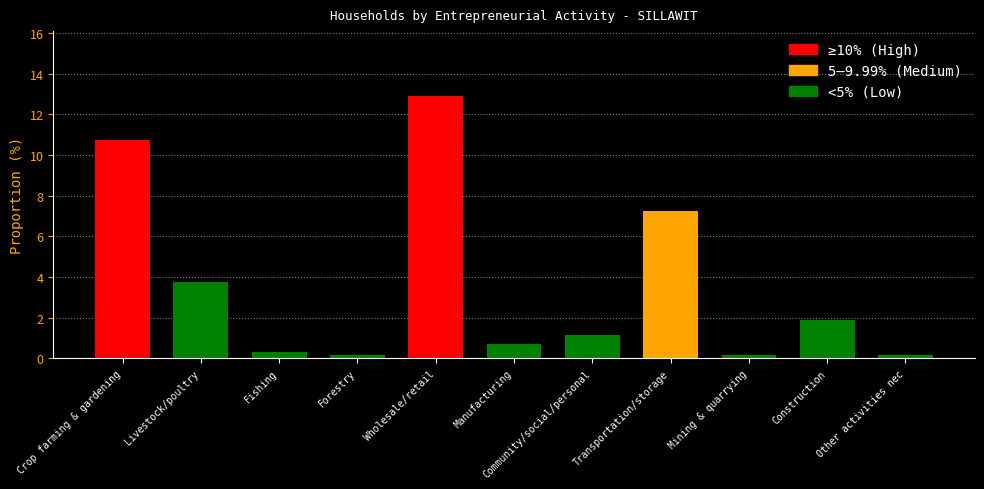

At which label does the data first exceed 1?

Crop farming & gardening